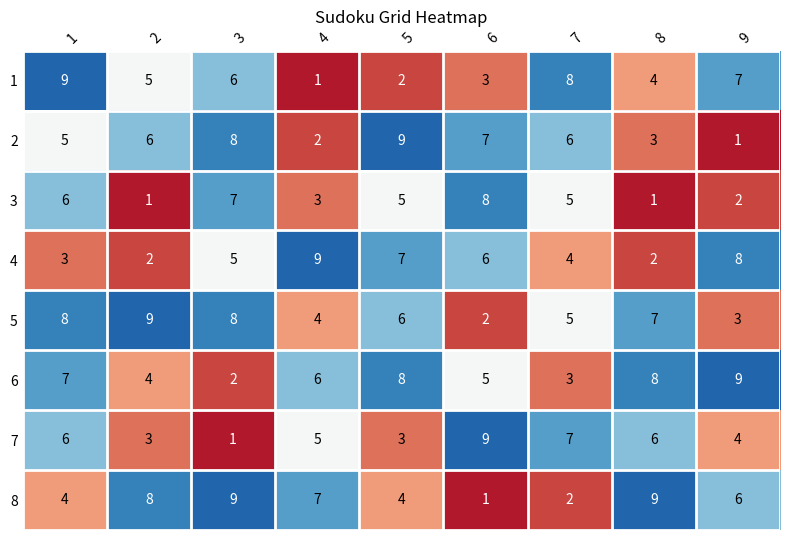

Which category has the lowest value in the 6 series?

3